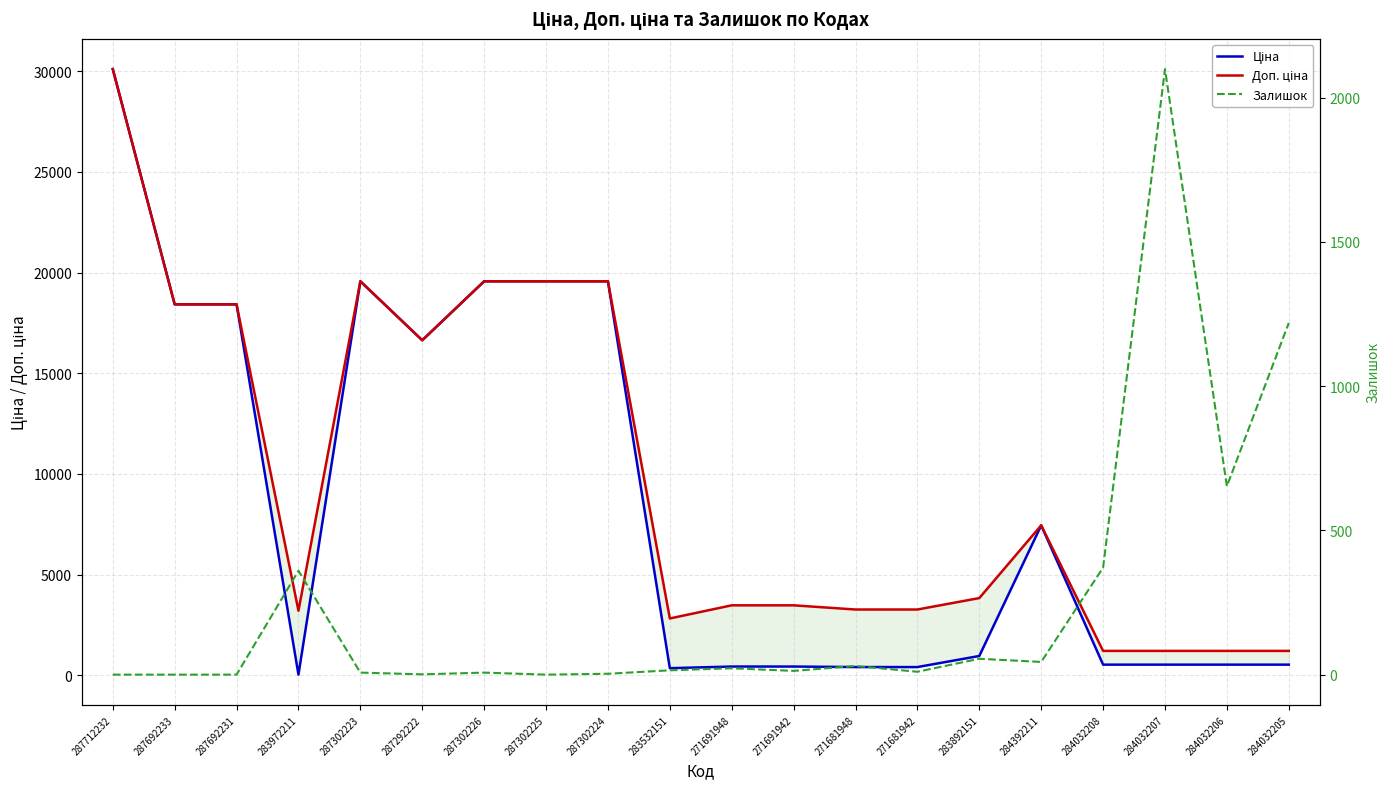

Where is the first local minimum for Залишок?

287292222